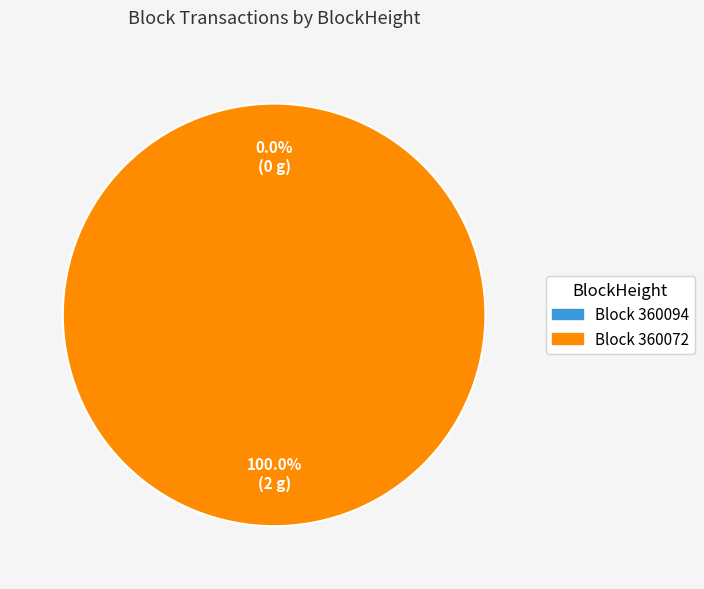

The 360072 slice represents 100% of the pie. True or false?

True